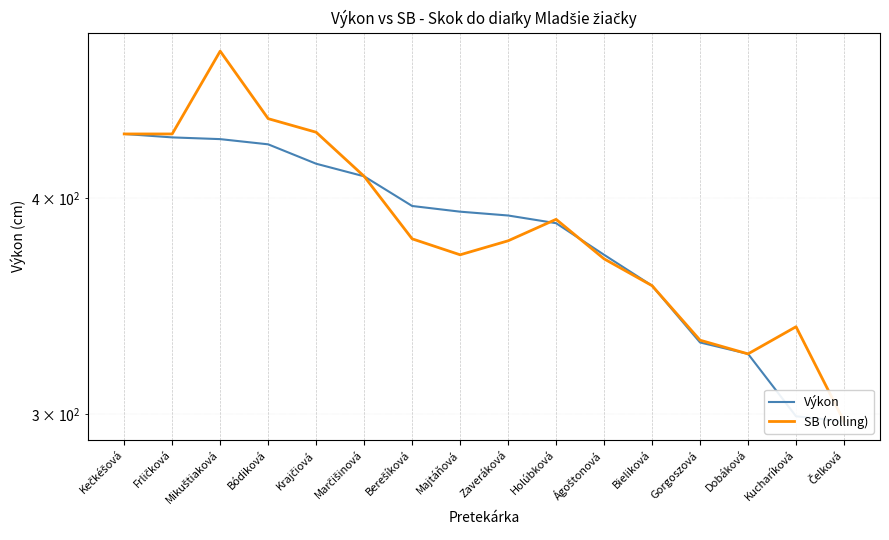

What is the difference between the second highest and second lowest values in the SB (rolling) series?

120